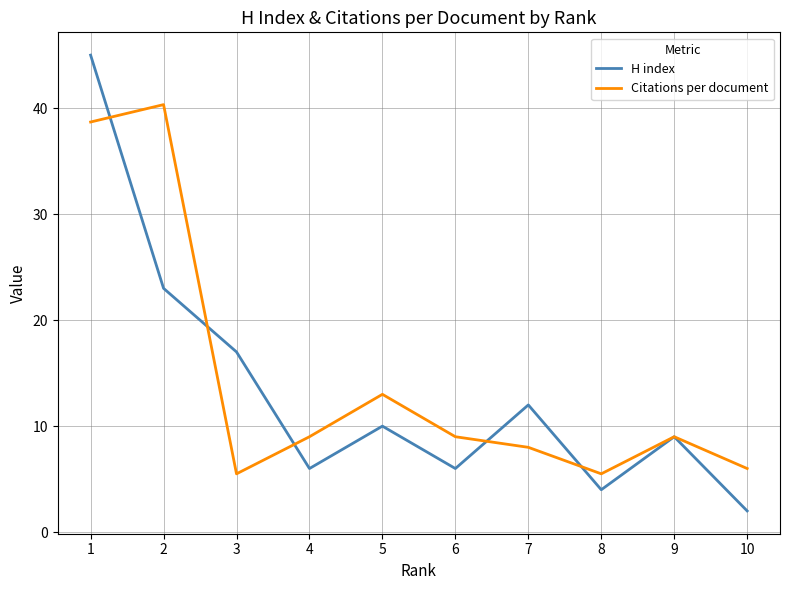

At which label is H index closest to 23?

2